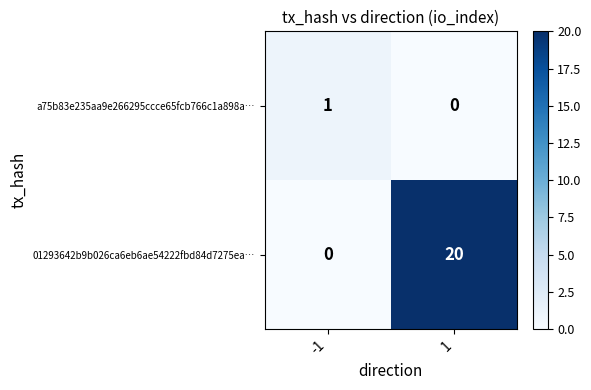

What is the greatest value displayed?

20